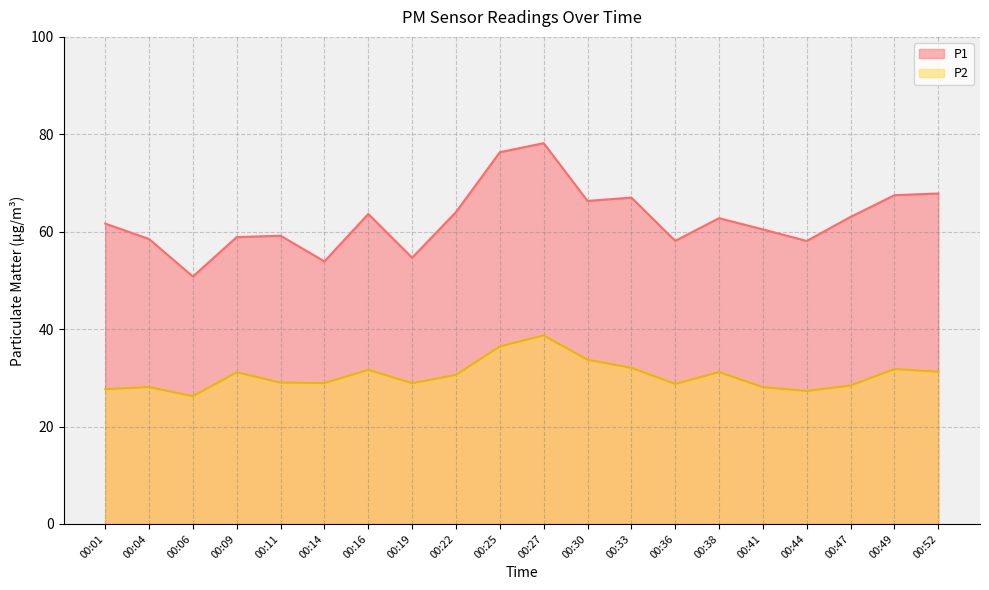

What is the sum of all P1 values?

1251.0